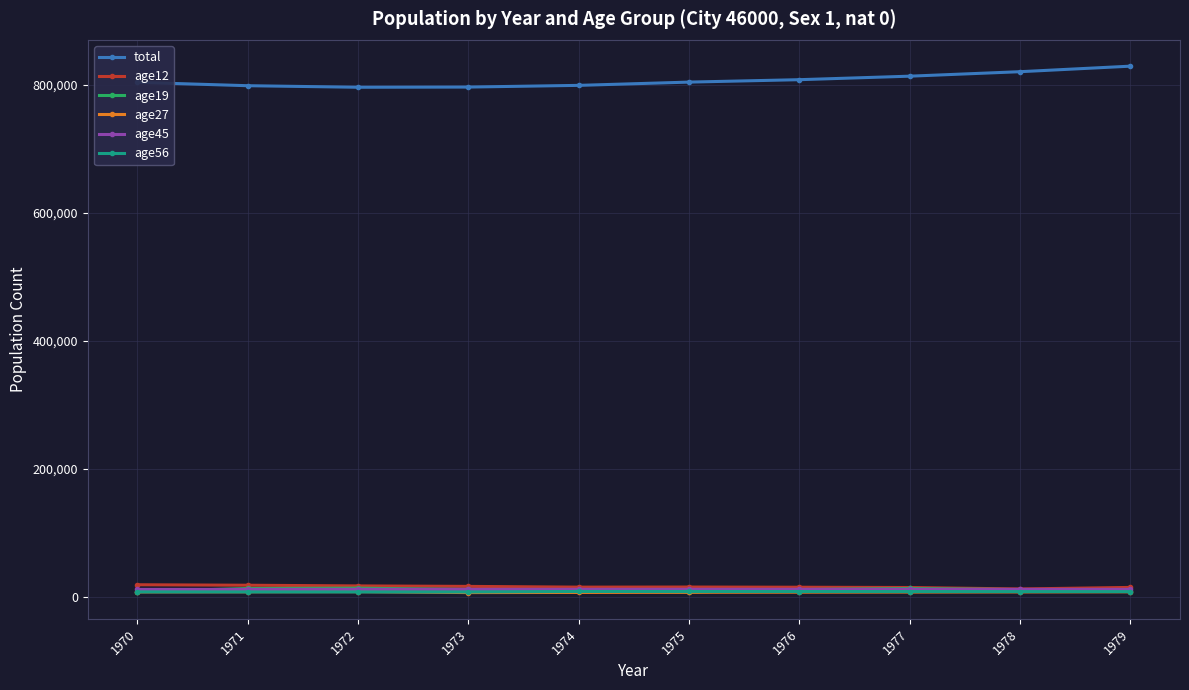

Which series has the widest spread of values?

total